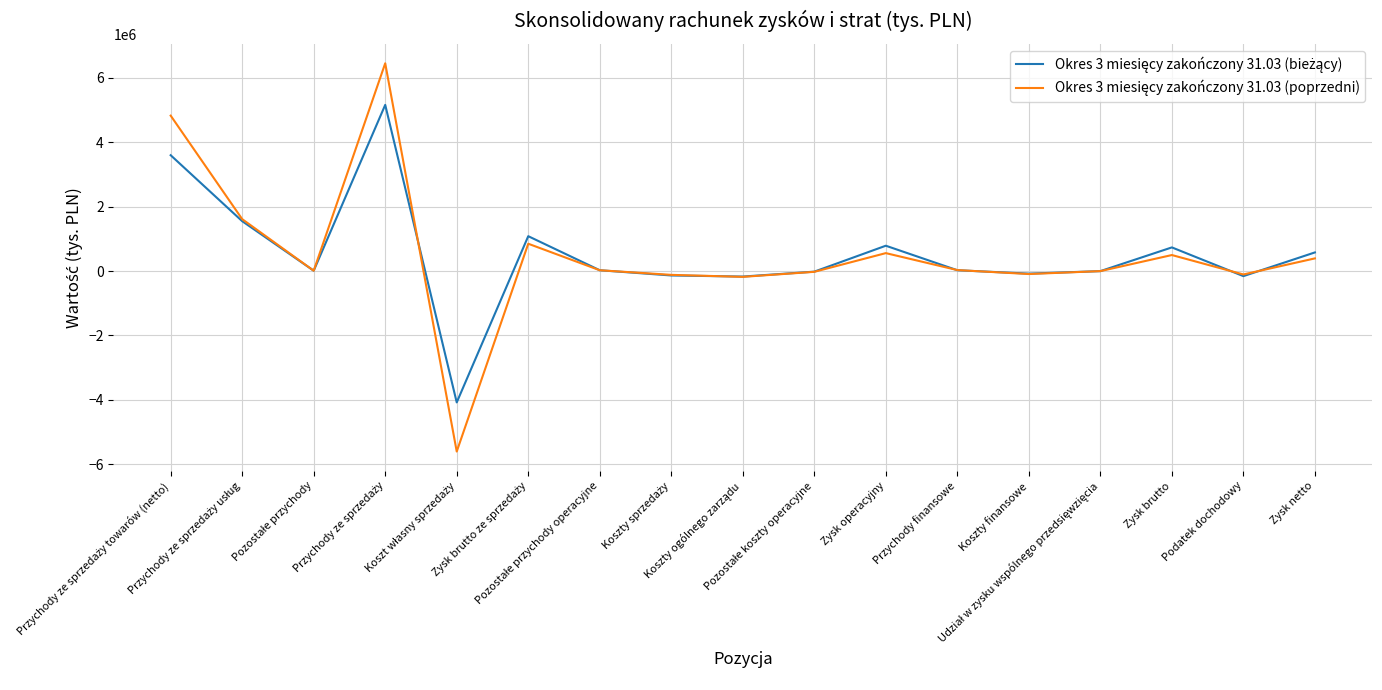

What is the minimum value shown in the chart?

-5604614